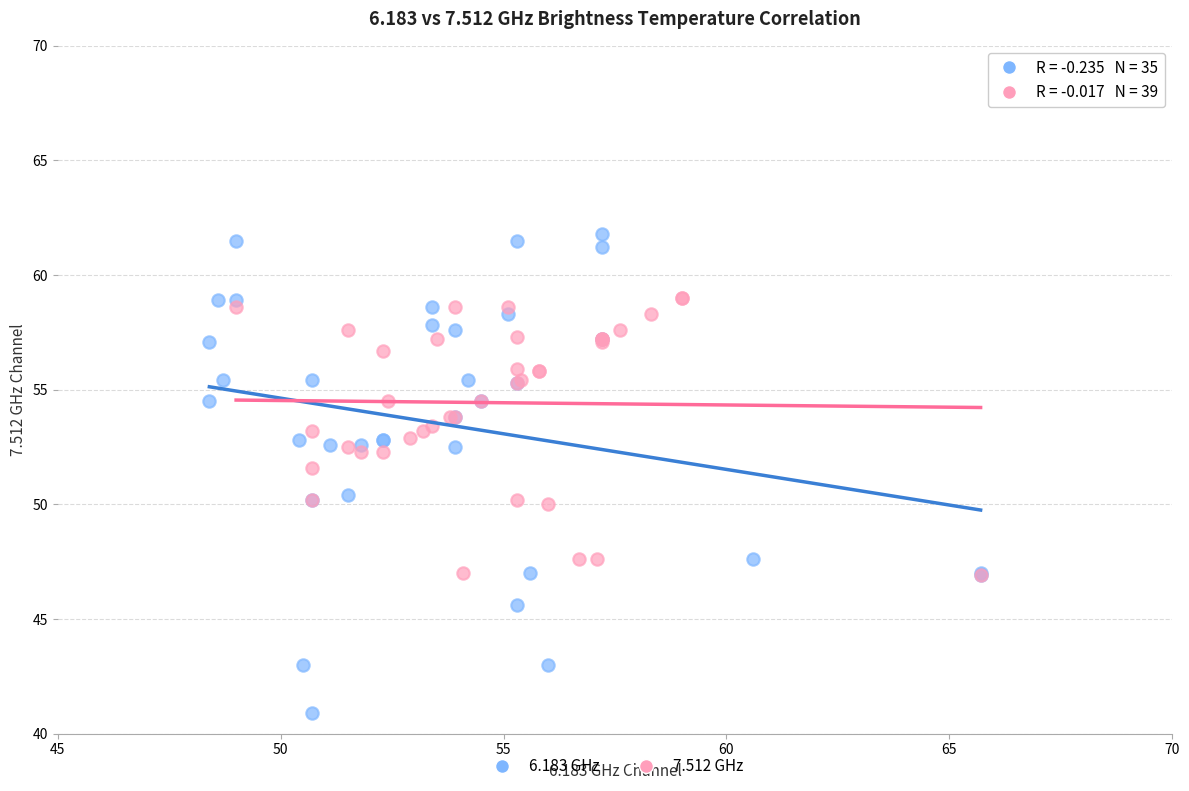

Which series has the widest spread of Y values?

6.183 GHz